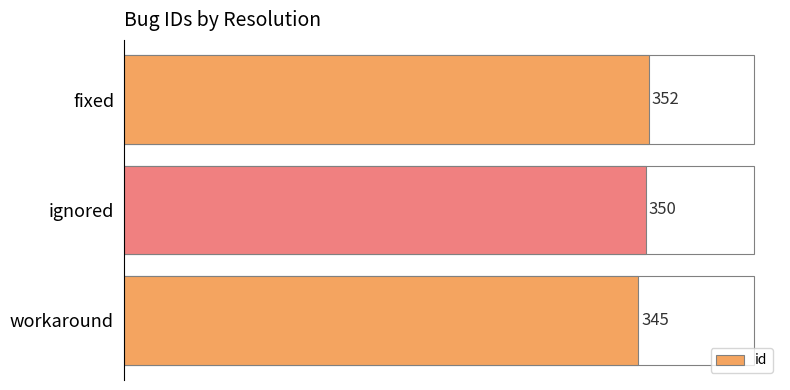

What is the change in value from workaround to ignored?

+5